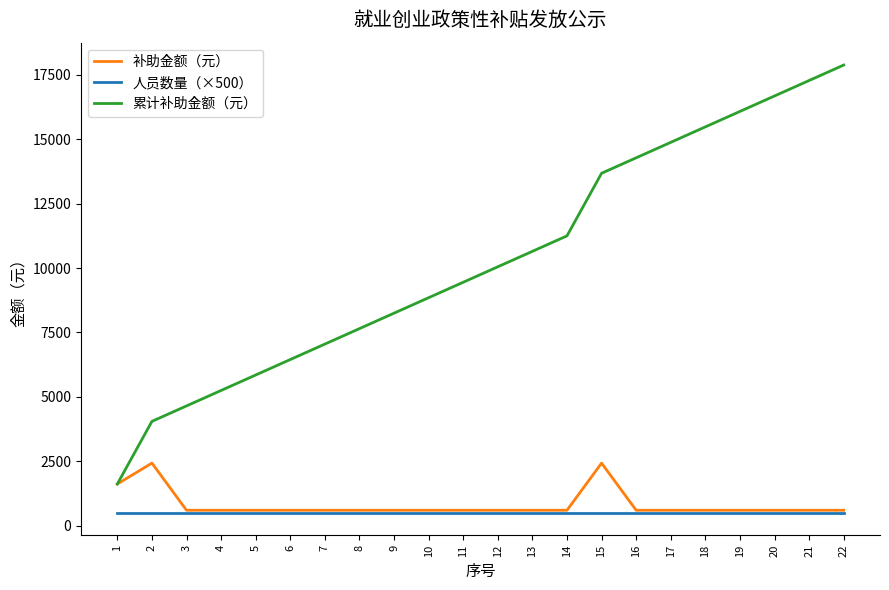

Which series has the largest range (max minus min)?

累计补助金额（元）